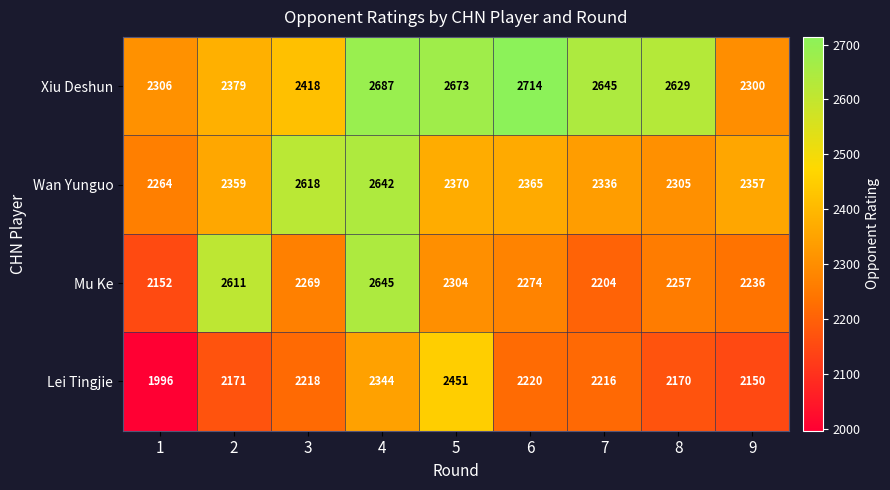

How many data points does each series have?

9